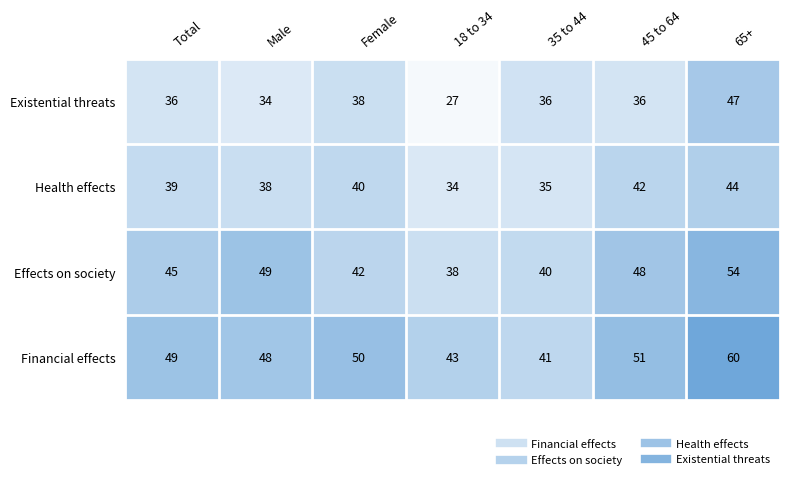

Between Female and 18 to 34, which series saw the biggest shift?

Existential threats